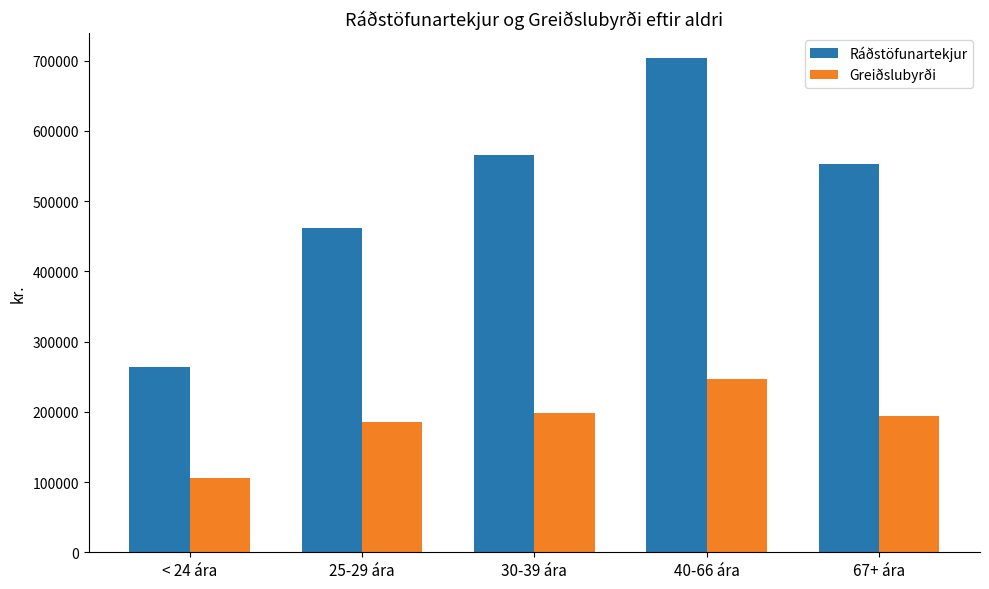

What is the difference between the maximum and minimum values in the Greiðslubyrði series?

140955.0